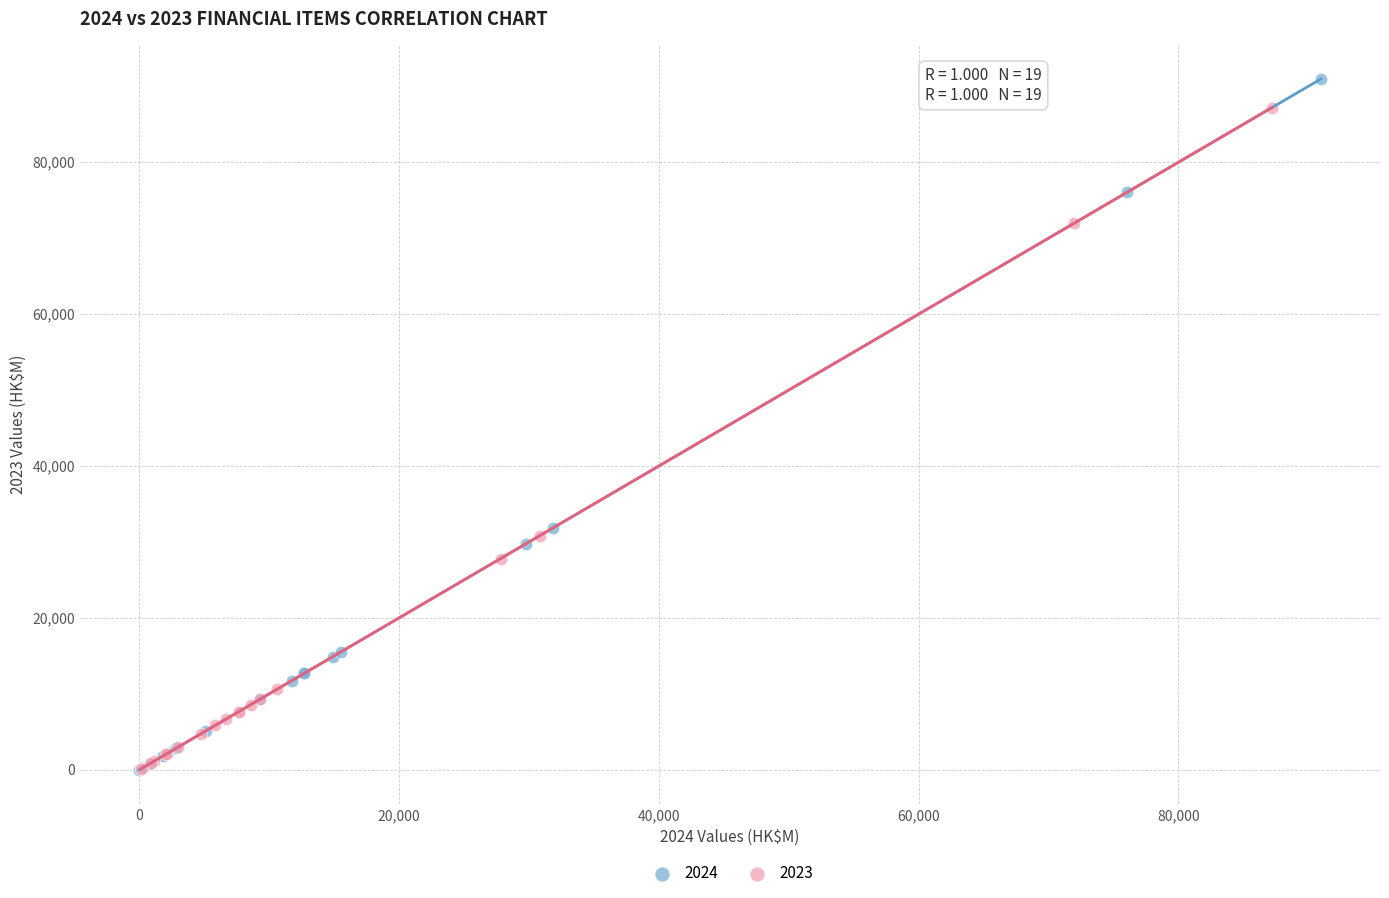

Which series has the largest Y range (max minus min)?

2024